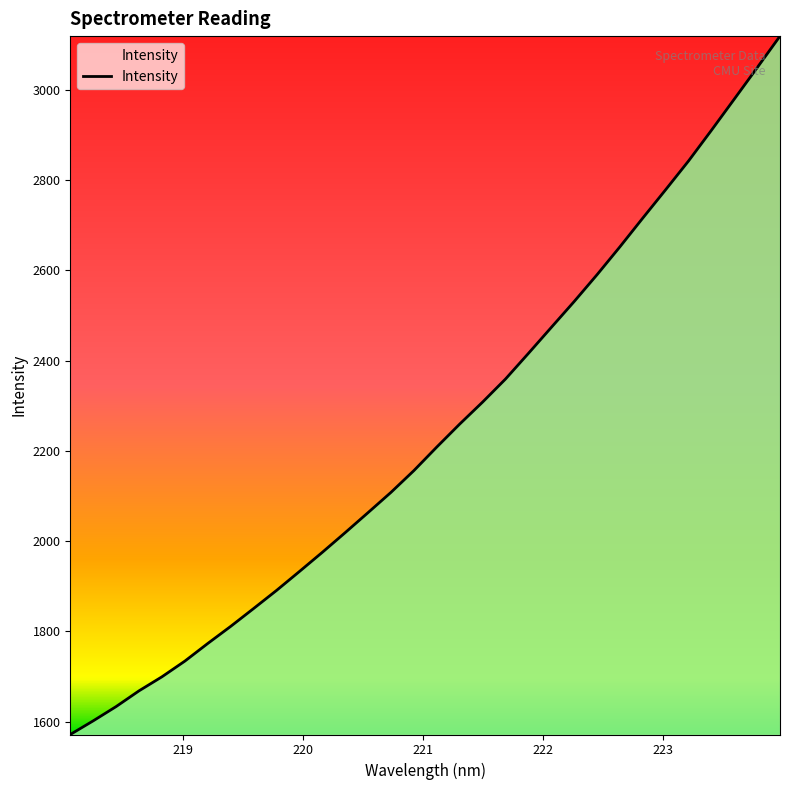

What is the maximum value shown in the chart?

3119.4